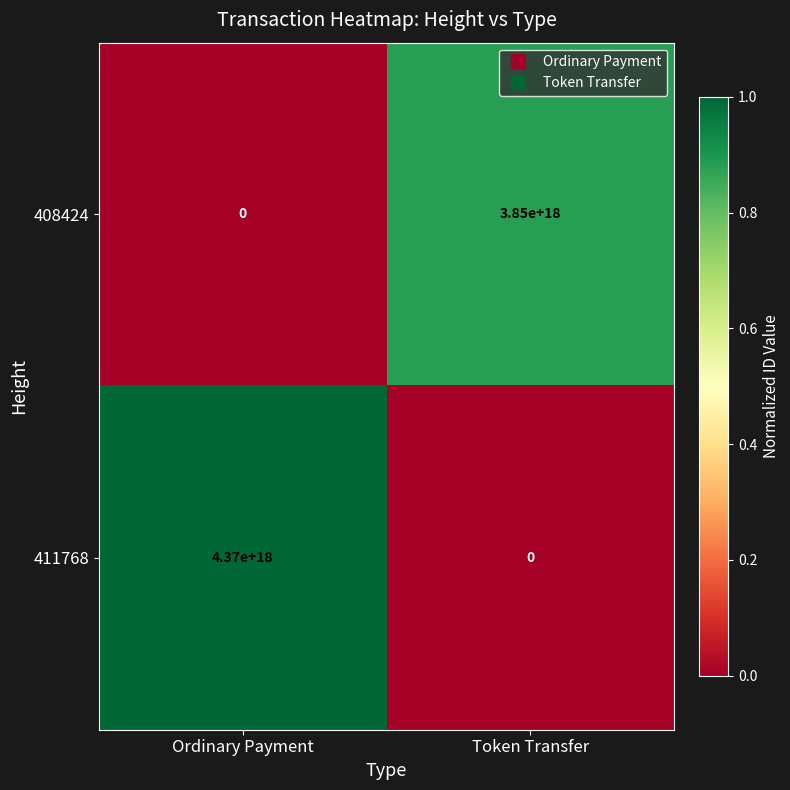

Which category has the lowest value in the 411768 series?

Token Transfer